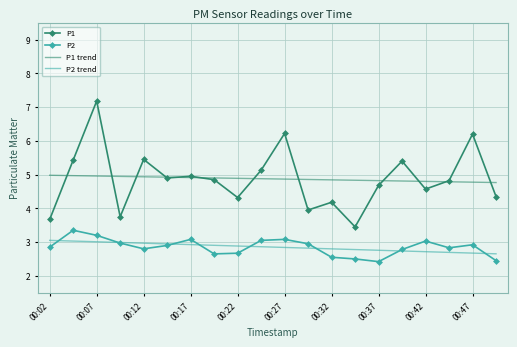

Which series has the largest range (max minus min)?

P1